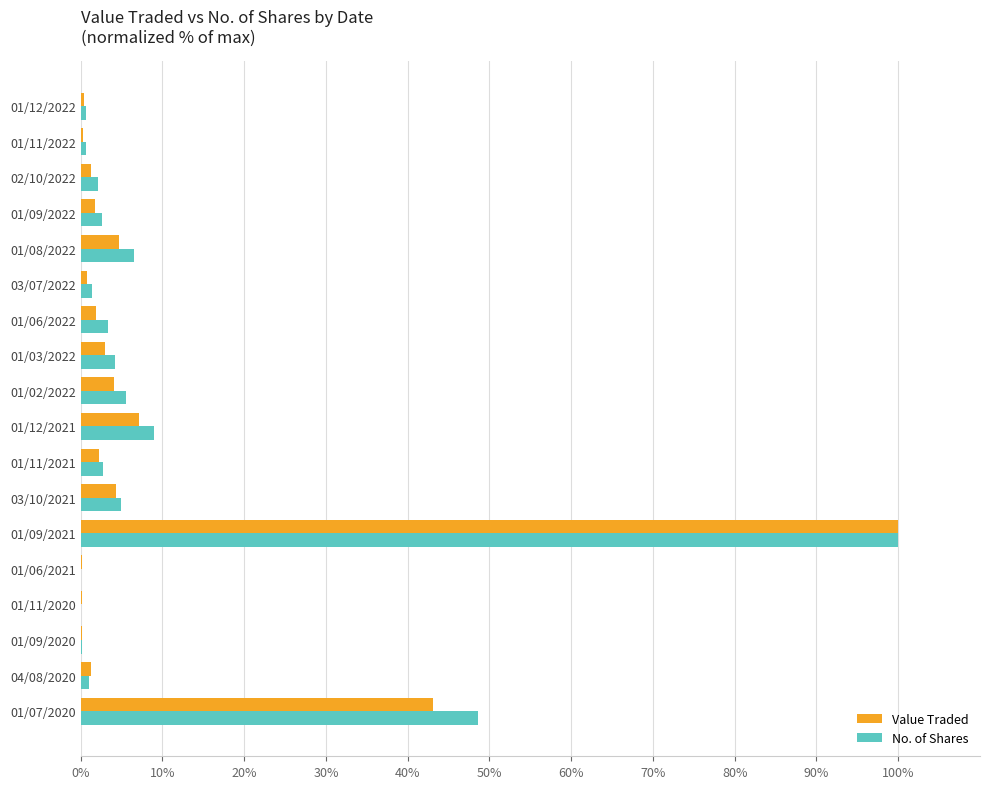

At which category is the sum across all series the highest?

01/09/2021